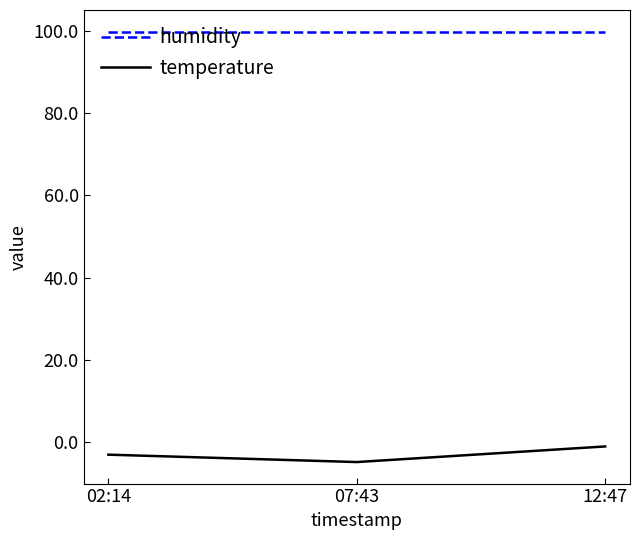

What value does the temperature series have at 12:47?

-1.1